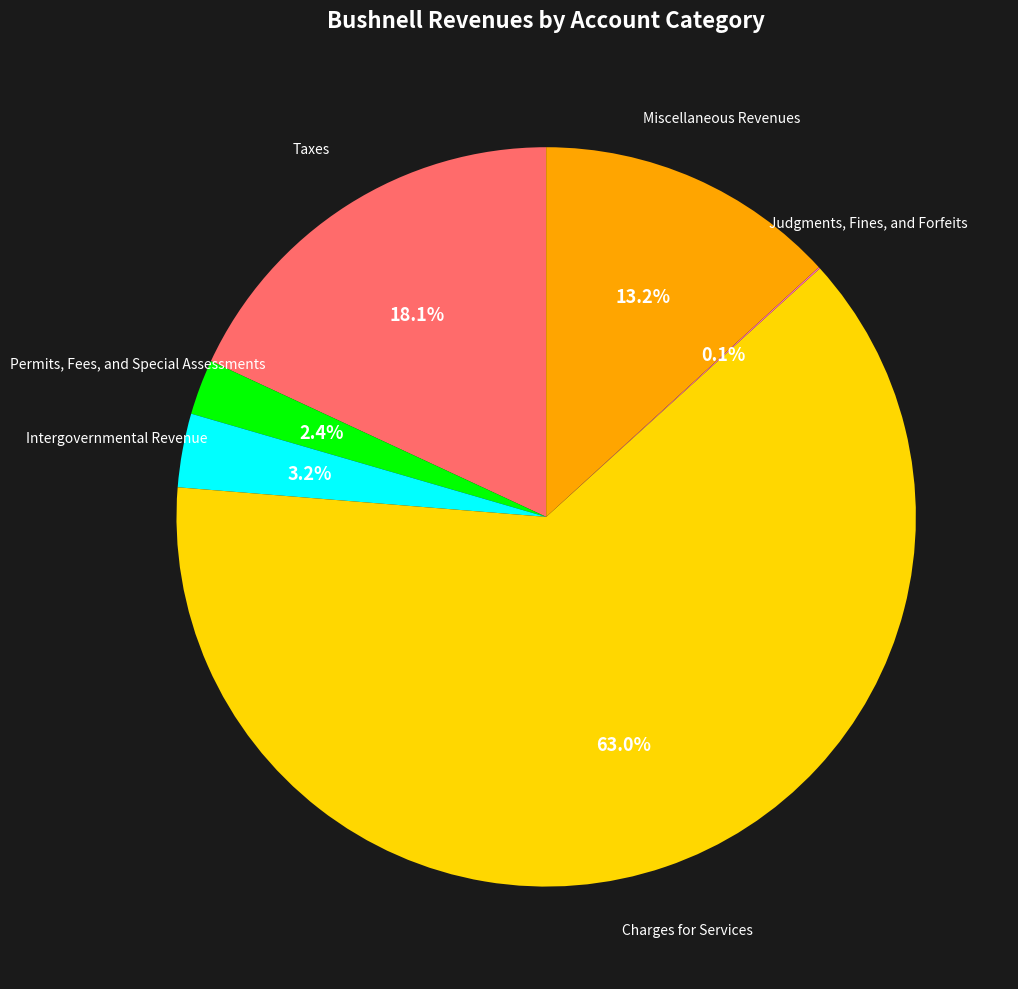

Between Taxes and Charges for Services, which is larger?

Charges for Services